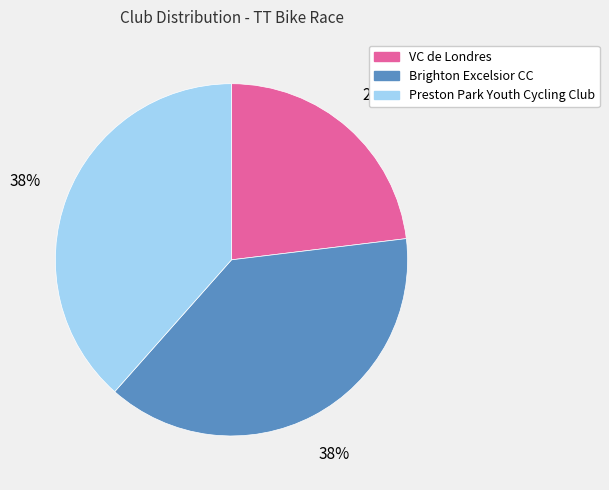

What percentage is the Brighton Excelsior CC slice, to the nearest percent?

38%